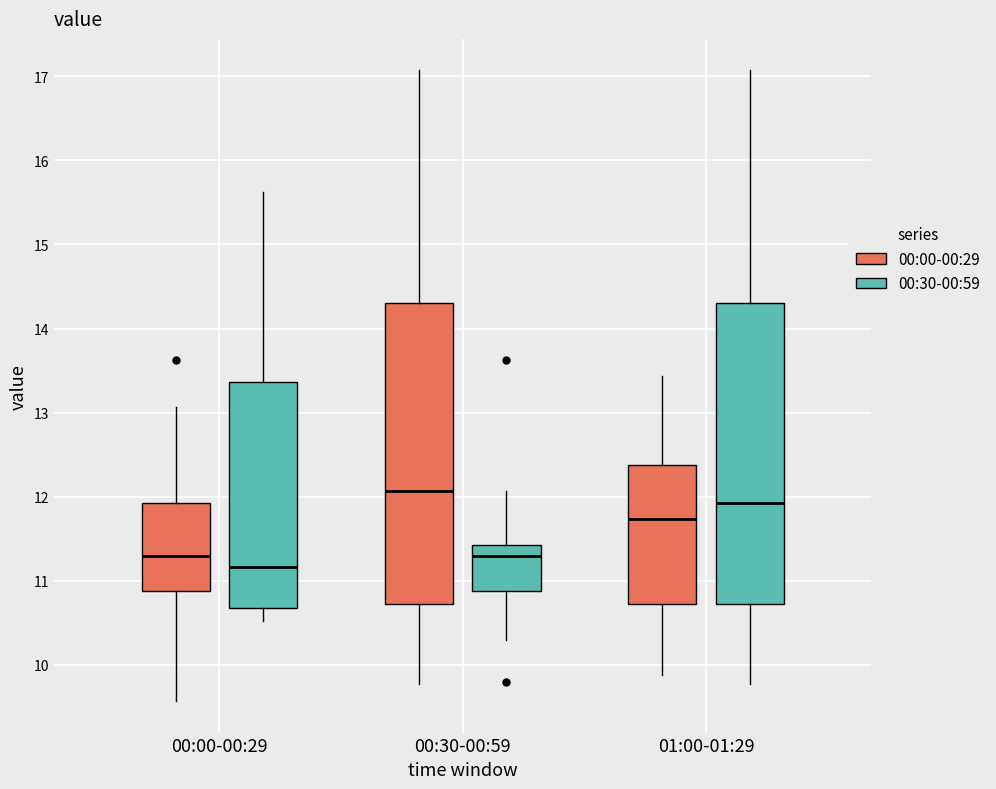

Where is the lower edge of the box for 00:30-00:59 (00:00-00:29) on the y-axis? The values are not printed on the chart, so give them approximately, as read against the axis.

10.7